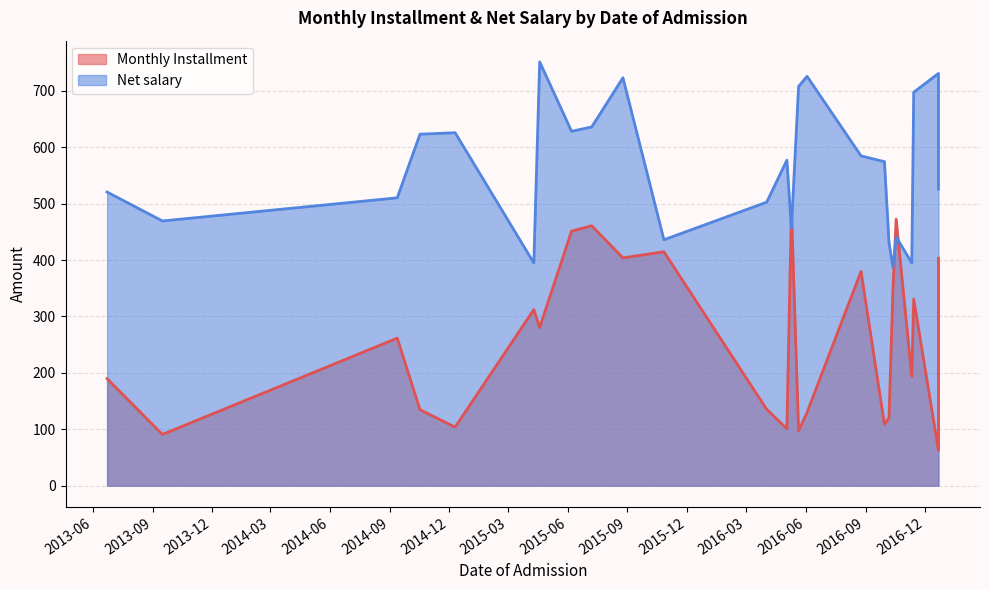

What are all the series names shown in the legend?

Monthly Installment, Net salary